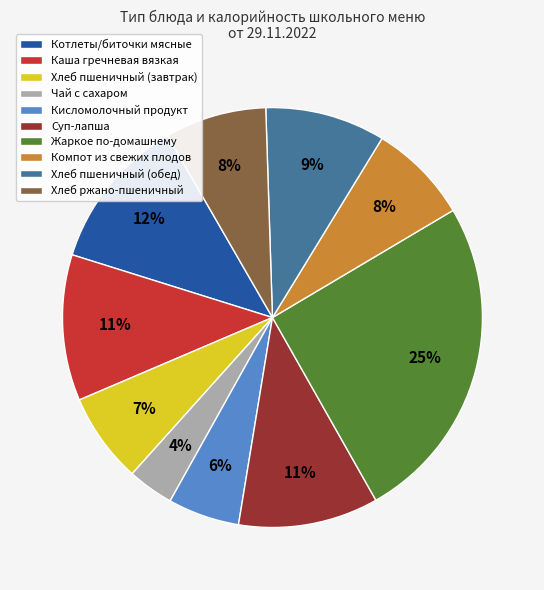

Is the sum of Хлеб ржано-пшеничный and Компот из свежих плодов greater than half?

No